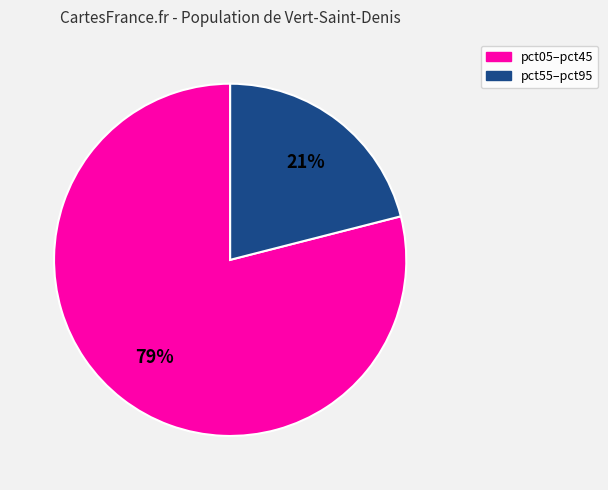

To the nearest percent, what is the average slice percentage?

50%